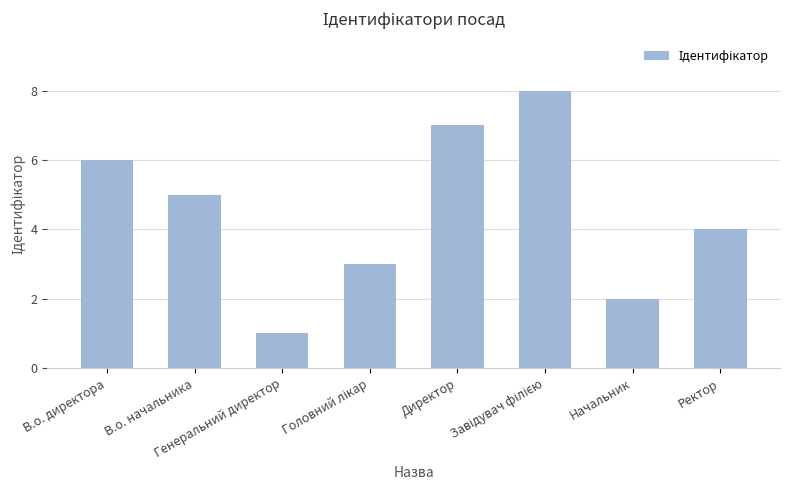

What position from the left is Генеральний директор?

3